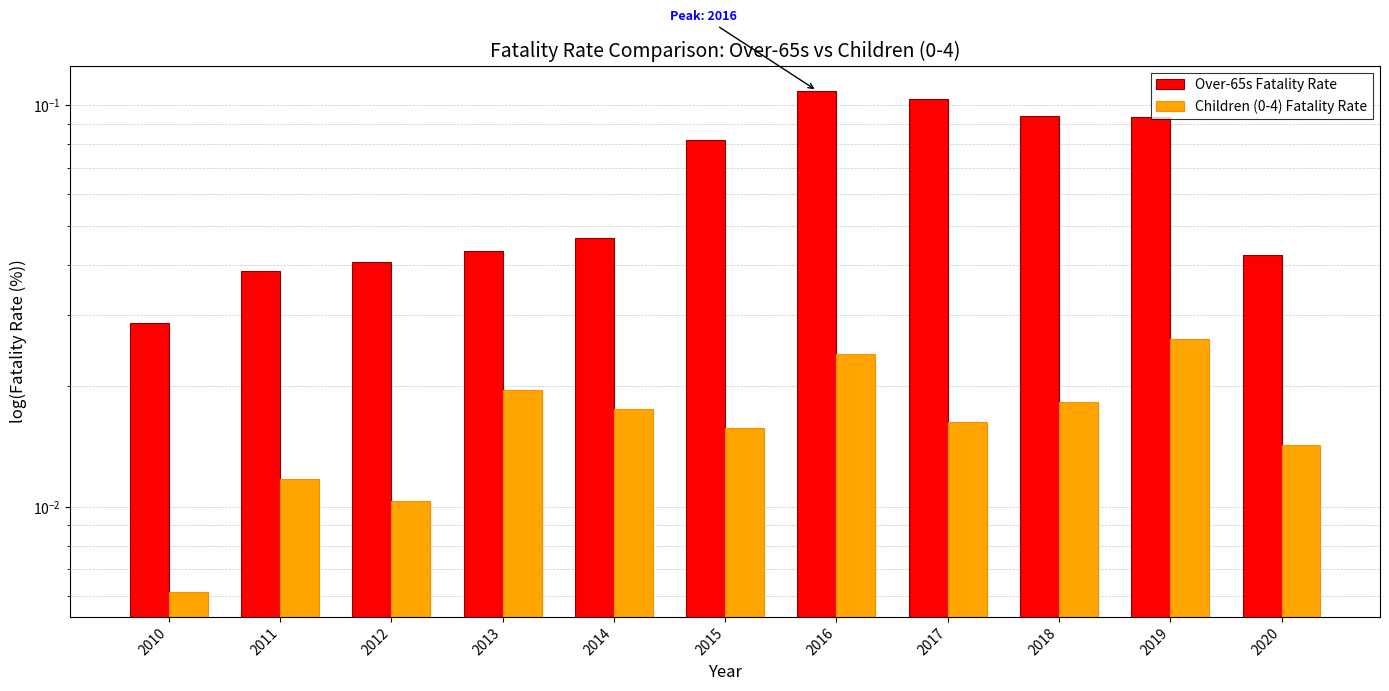

List the labels in order of Children (0-4) Fatality Rate value, largest first.

2019, 2016, 2013, 2018, 2014, 2017, 2015, 2020, 2011, 2012, 2010